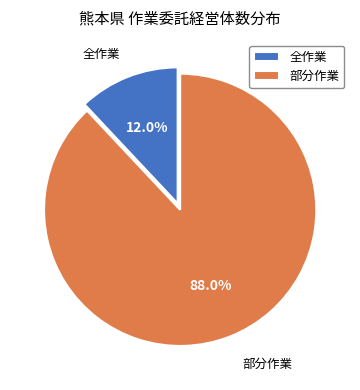

Count the number of slices in the pie.

2